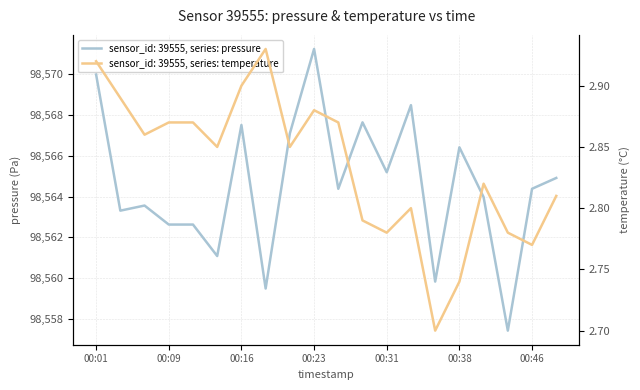

True or false: temperature has a value of 3.9 at 00:23.

False